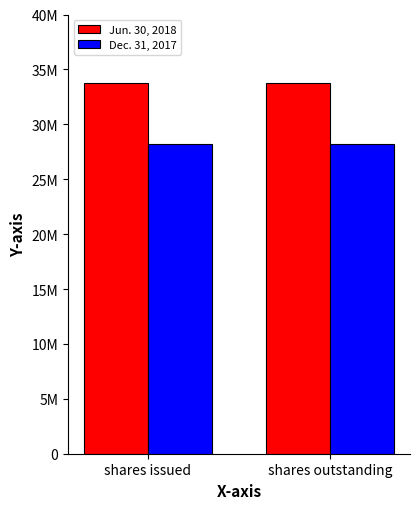

Where is Jun. 30, 2018 nearest to the value 33752301?

shares issued